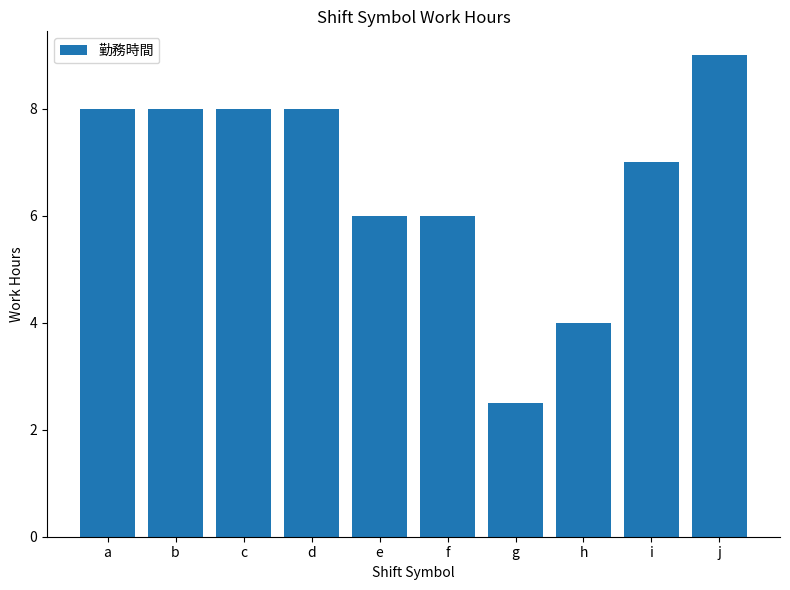

Approximately how many times larger is the value at g compared to i?

0.4